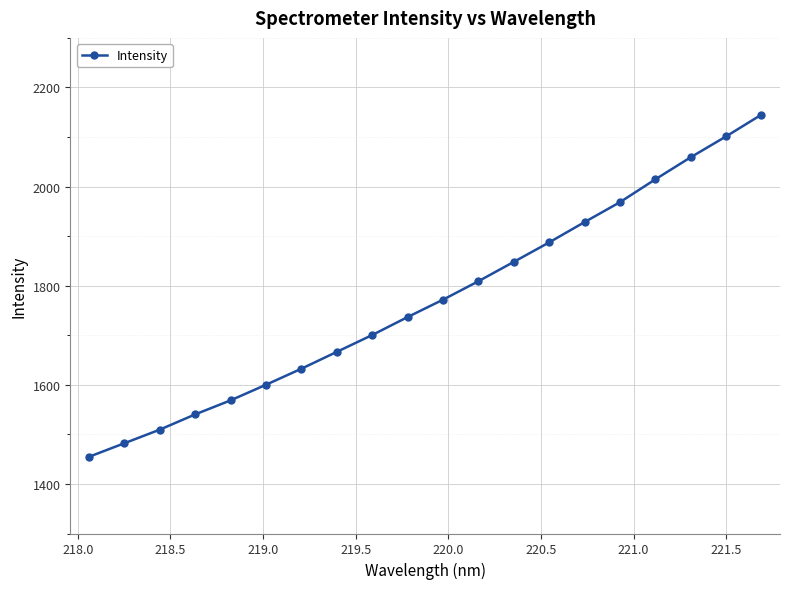

What is the value of the 16th point from the left?

1968.5